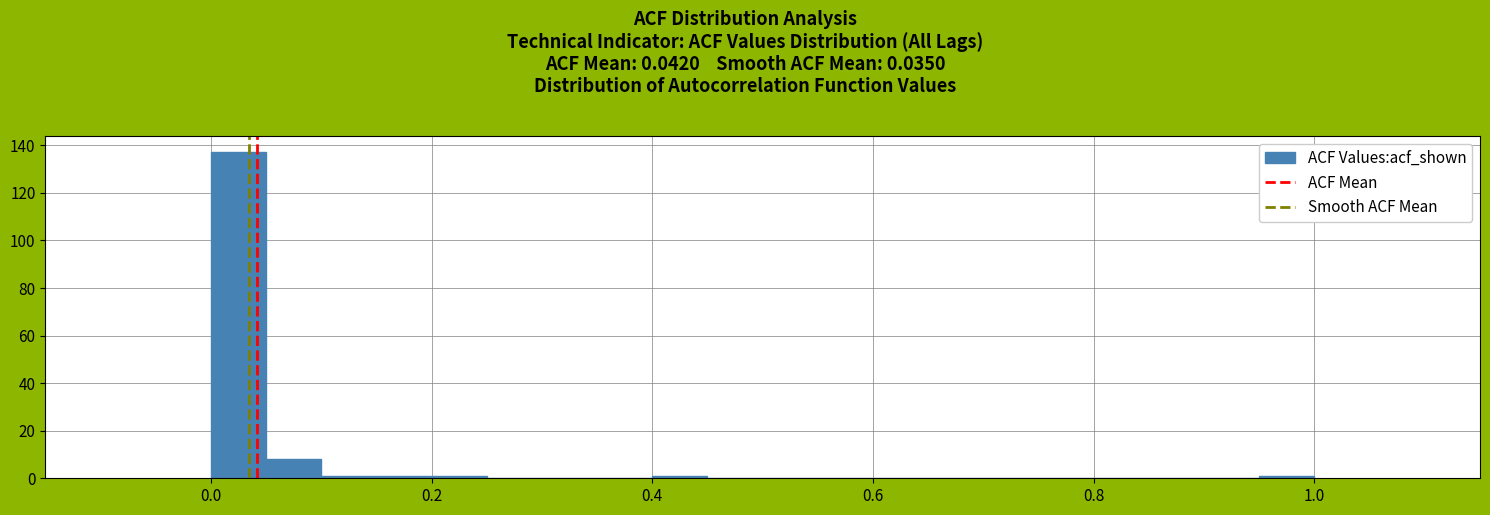

Around what value on the x-axis is the tallest bar? Give the approximate position of its centre, as read against the axis.

0.02